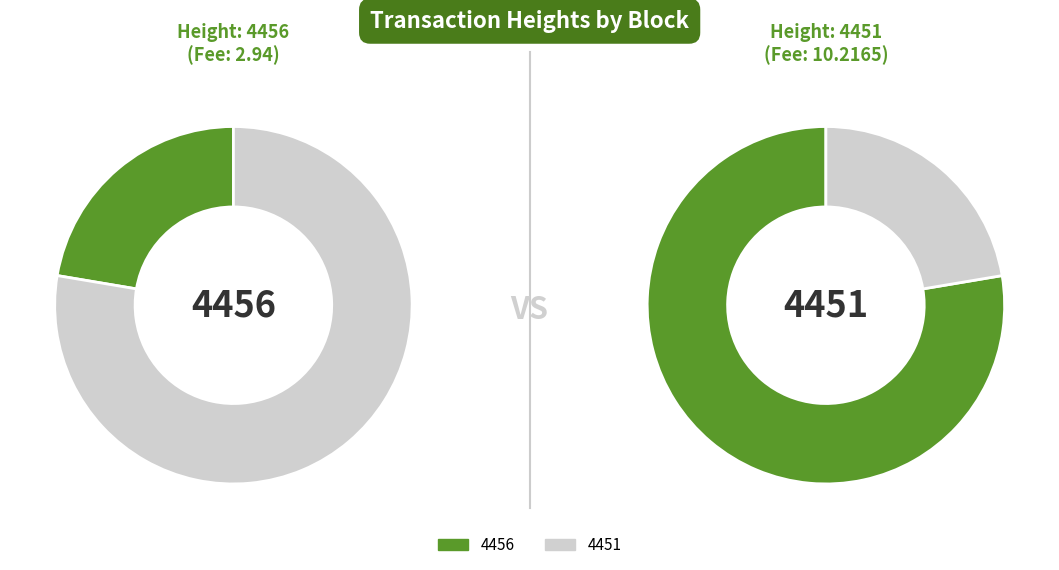

Which has a higher value, 4456 or 4451?

4456